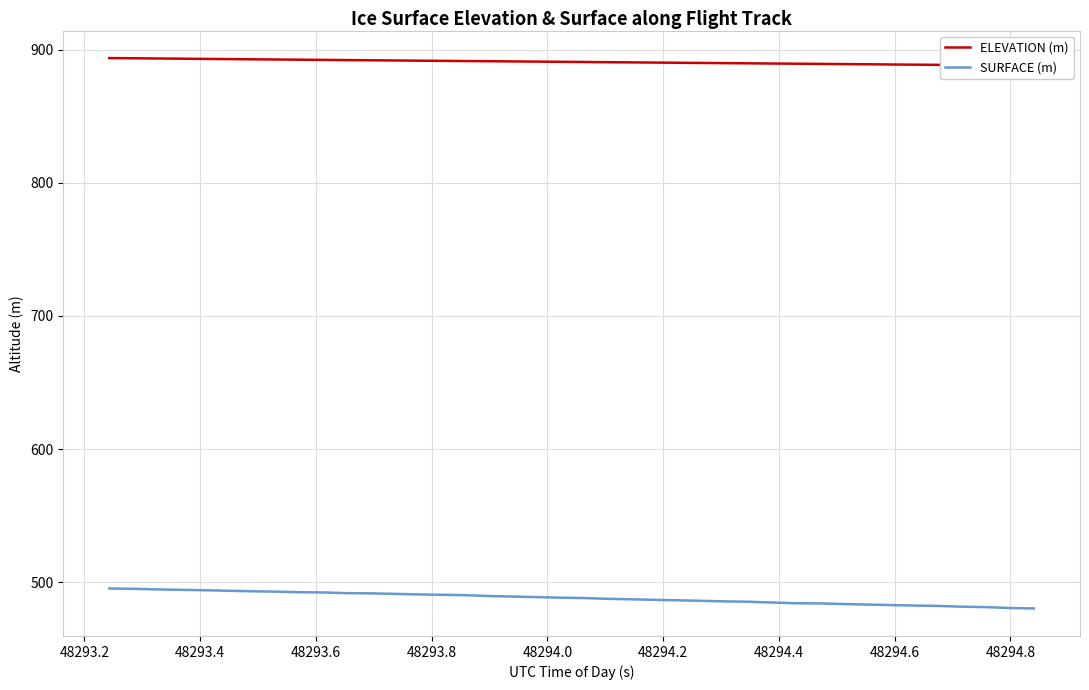

True or false: ELEVATION (m) has more than 2 interior local peaks.

False